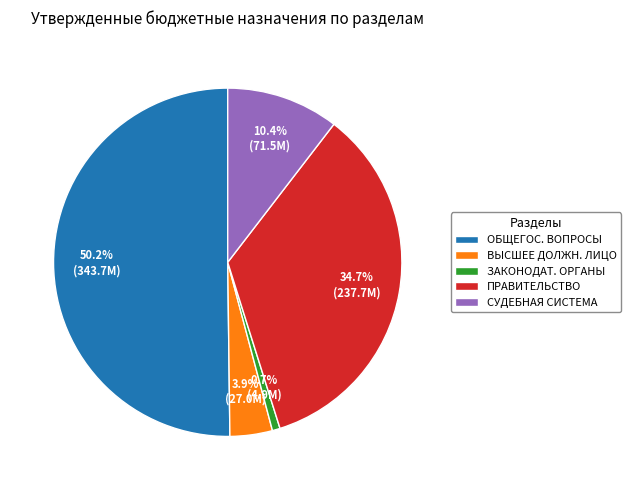

What is the largest slice in the pie chart?

ОБЩЕГОС. ВОПРОСЫ